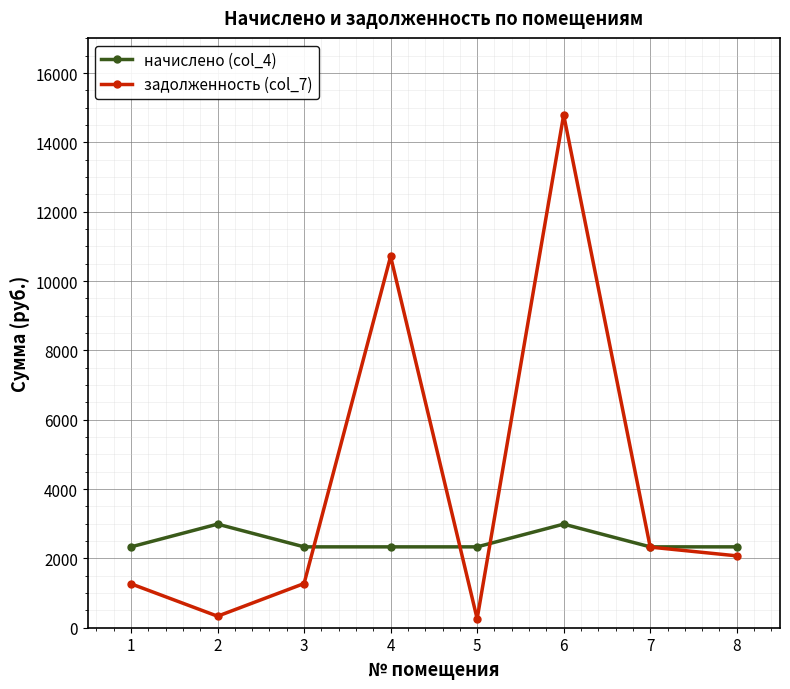

At which category is the sum across all series the highest?

6